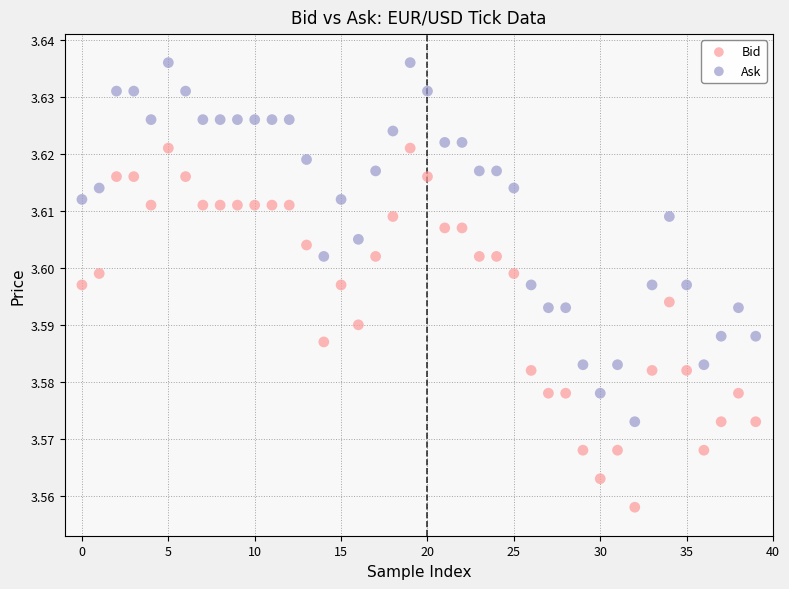

Which series contains the lowest Y value?

Bid